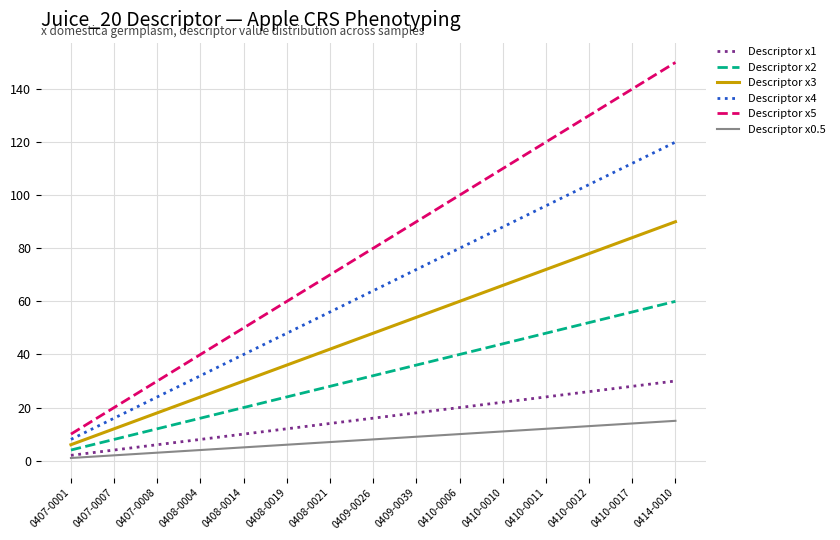

Count the number of categories in the chart.

15